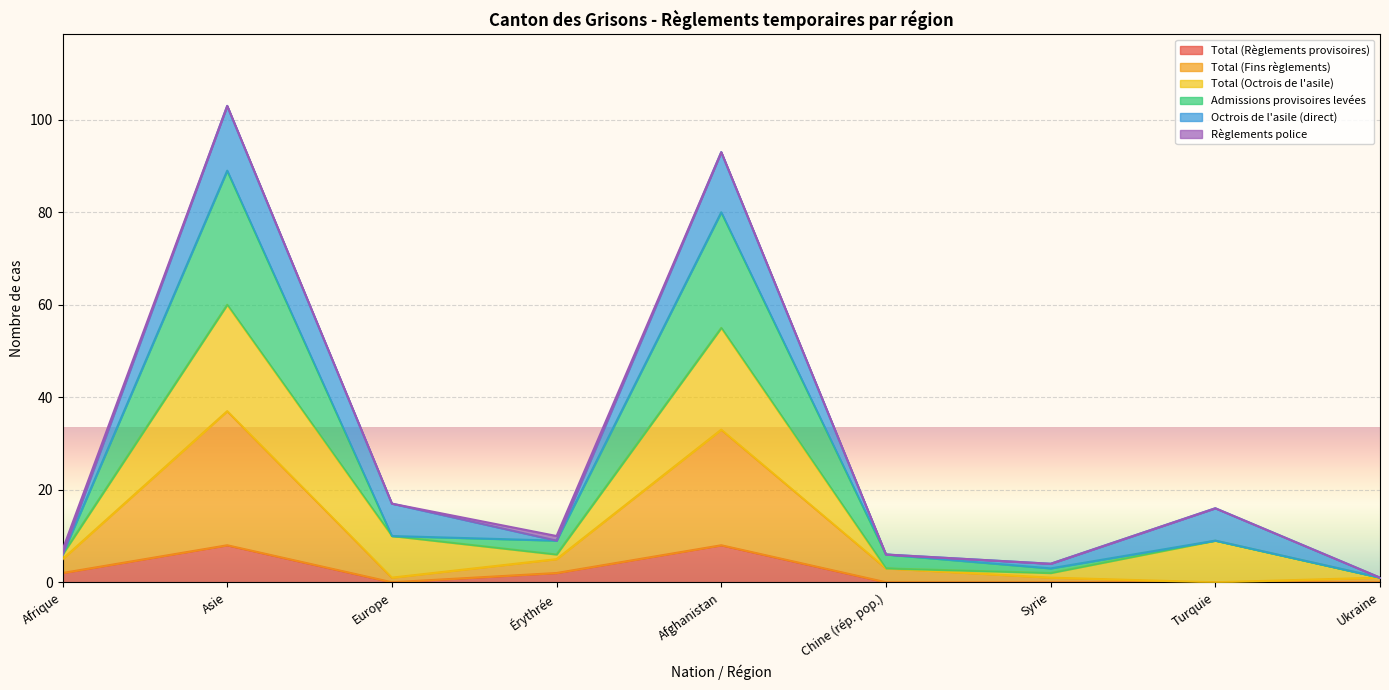

True or false: Admissions provisoires levées and Total (Fins règlements) intersect in this chart.

False